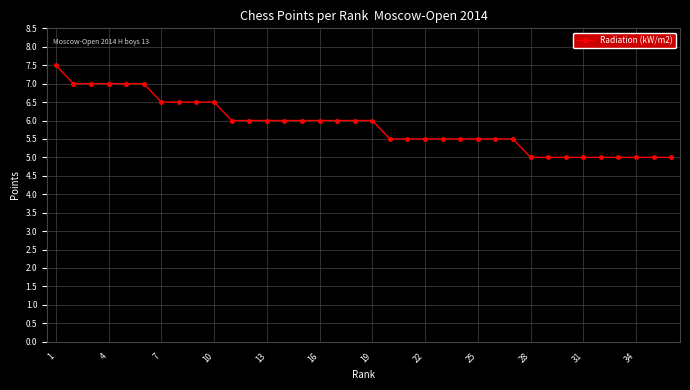

What is the difference between the maximum and minimum values?

2.5